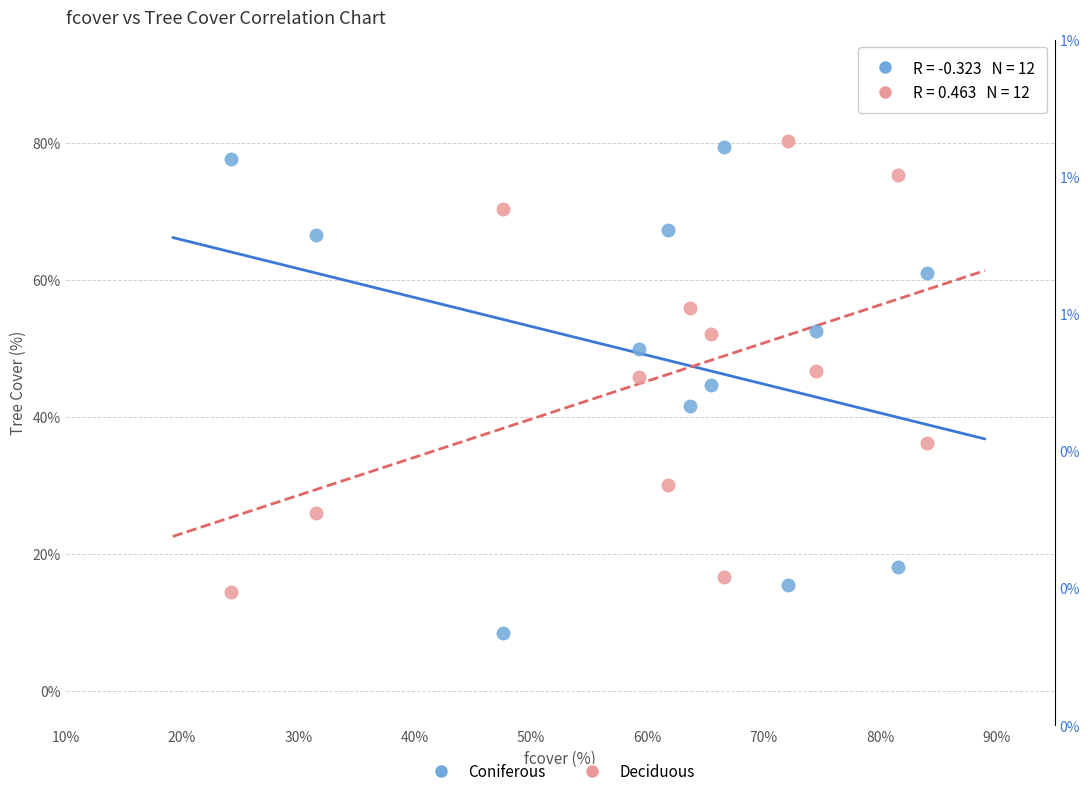

Across all data points, what is the range of Y values (max minus min)?

71.7